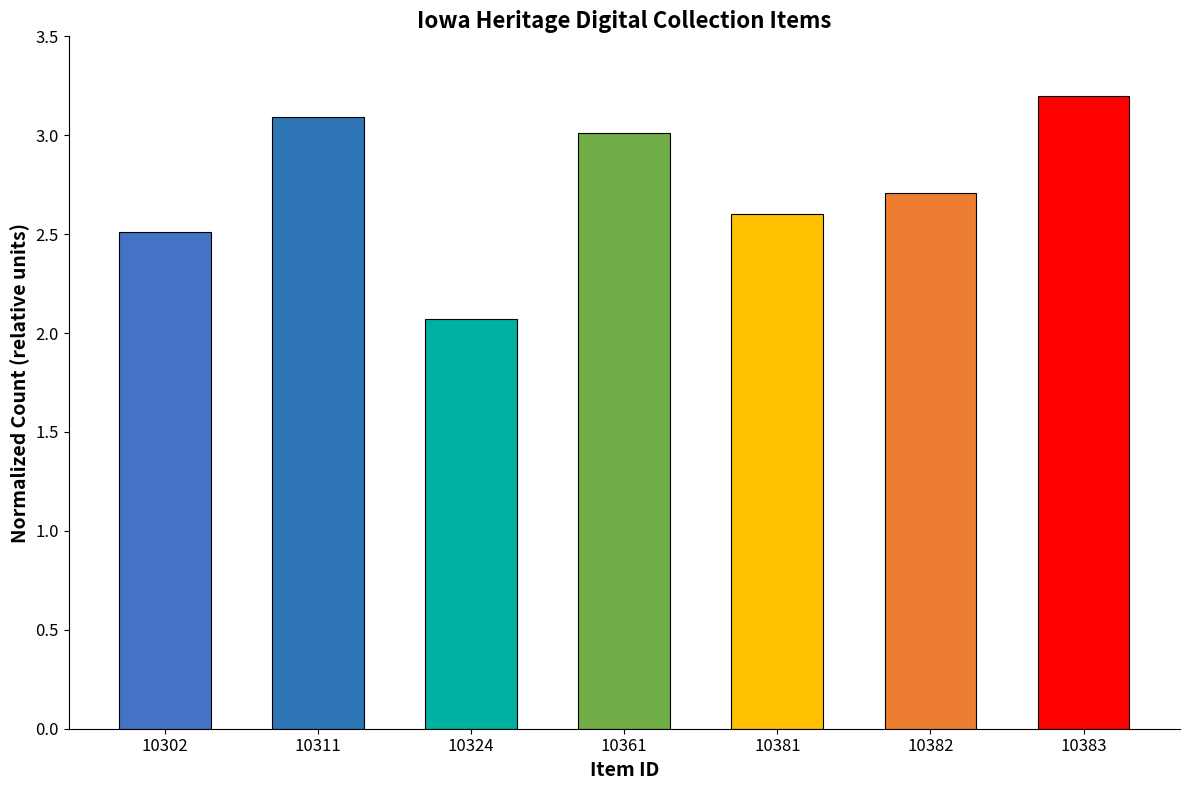

What is the change in value from 10361 to 10381?

-0.4